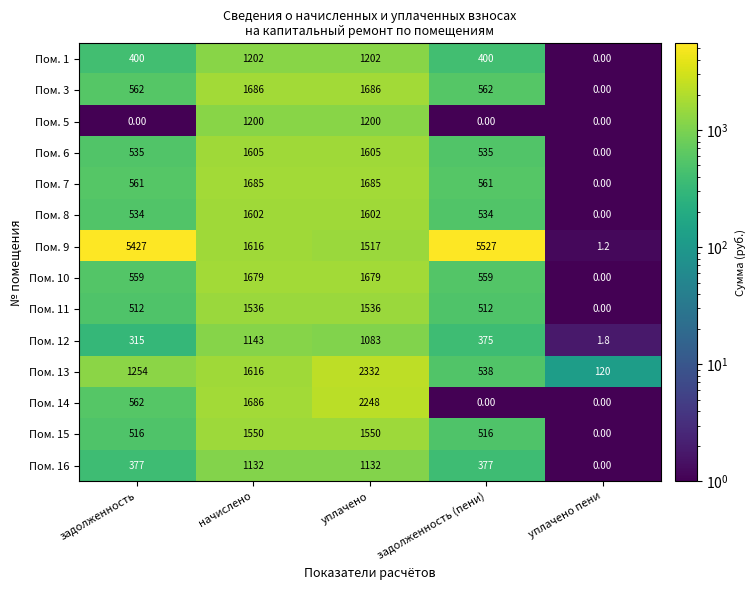

What is the average value of the Пом. 8 series?

854.4